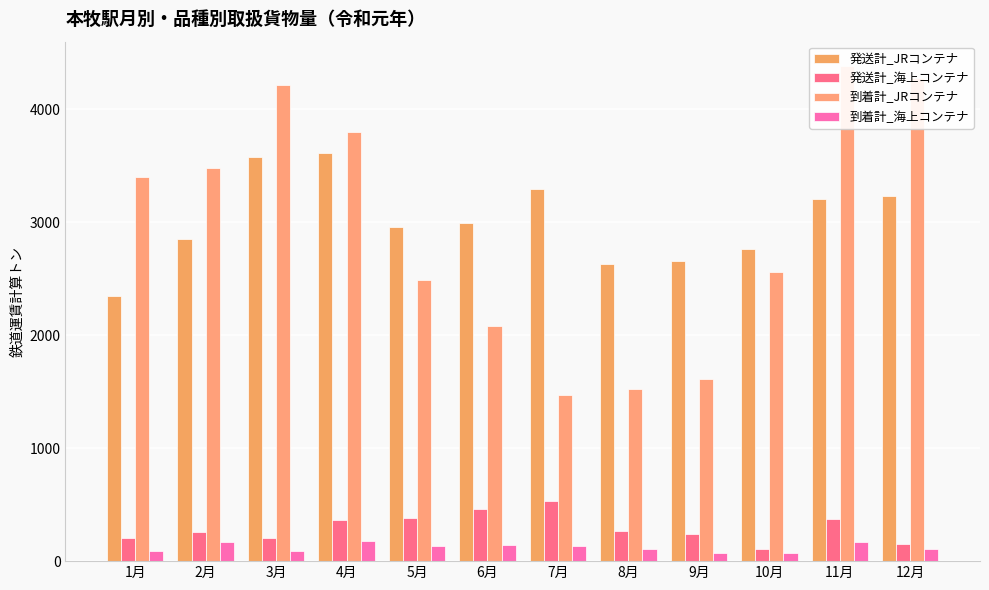

Reading left to right, transcribe all the data shown in this chart.

発送計_JRコンテナ: 1月=2345	2月=2849	3月=3577	4月=3612	5月=2959	6月=2989	7月=3294	8月=2632	9月=2657	10月=2765	11月=3209	12月=3227
発送計_海上コンテナ: 1月=207	2月=260	3月=207	4月=360	5月=380	6月=458	7月=530	8月=264	9月=243	10月=109	11月=373	12月=156
到着計_JRコンテナ: 1月=3403	2月=3482	3月=4211	4月=3800	5月=2490	6月=2078	7月=1467	8月=1525	9月=1614	10月=2561	11月=4378	12月=4276
到着計_海上コンテナ: 1月=92	2月=170	3月=90	4月=175	5月=131	6月=145	7月=138	8月=105	9月=69	10月=73	11月=171	12月=110